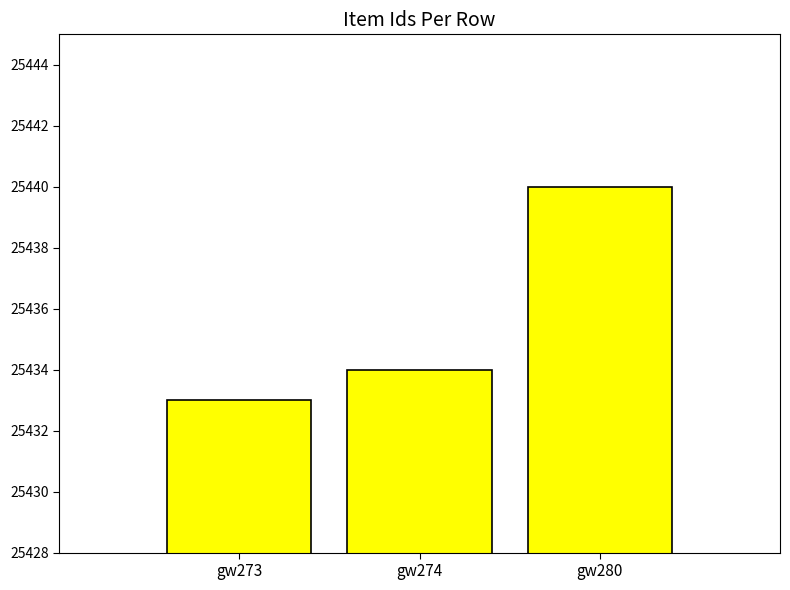

Rank the categories by value from lowest to highest.

gw273, gw274, gw280